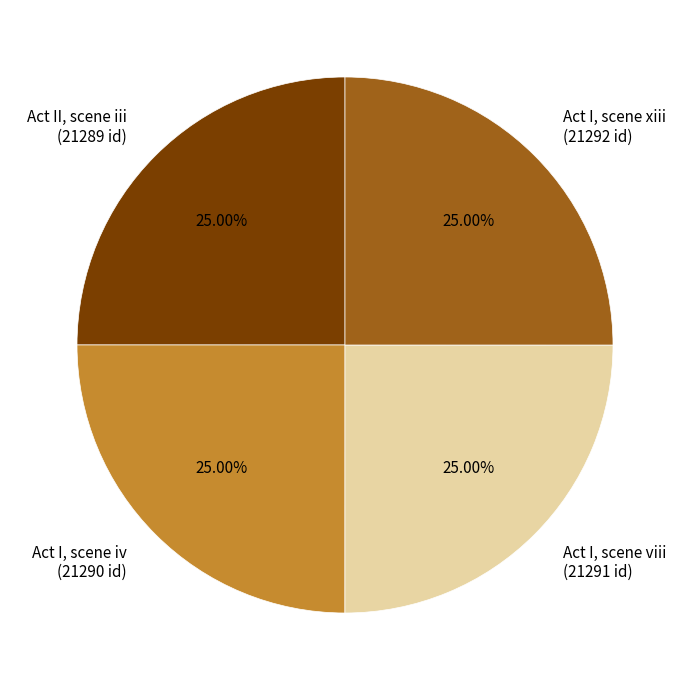

Is there any slice that represents more than half of the pie?

No